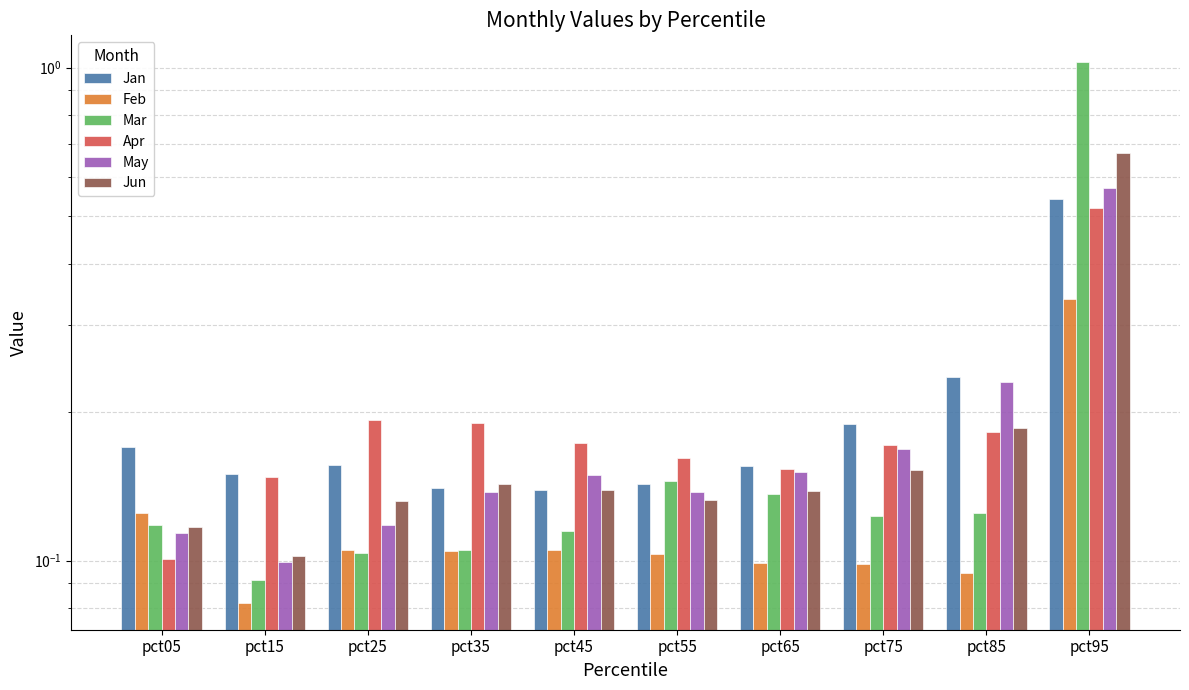

True or false: Jan has a value of 0.2 at pct25.

True